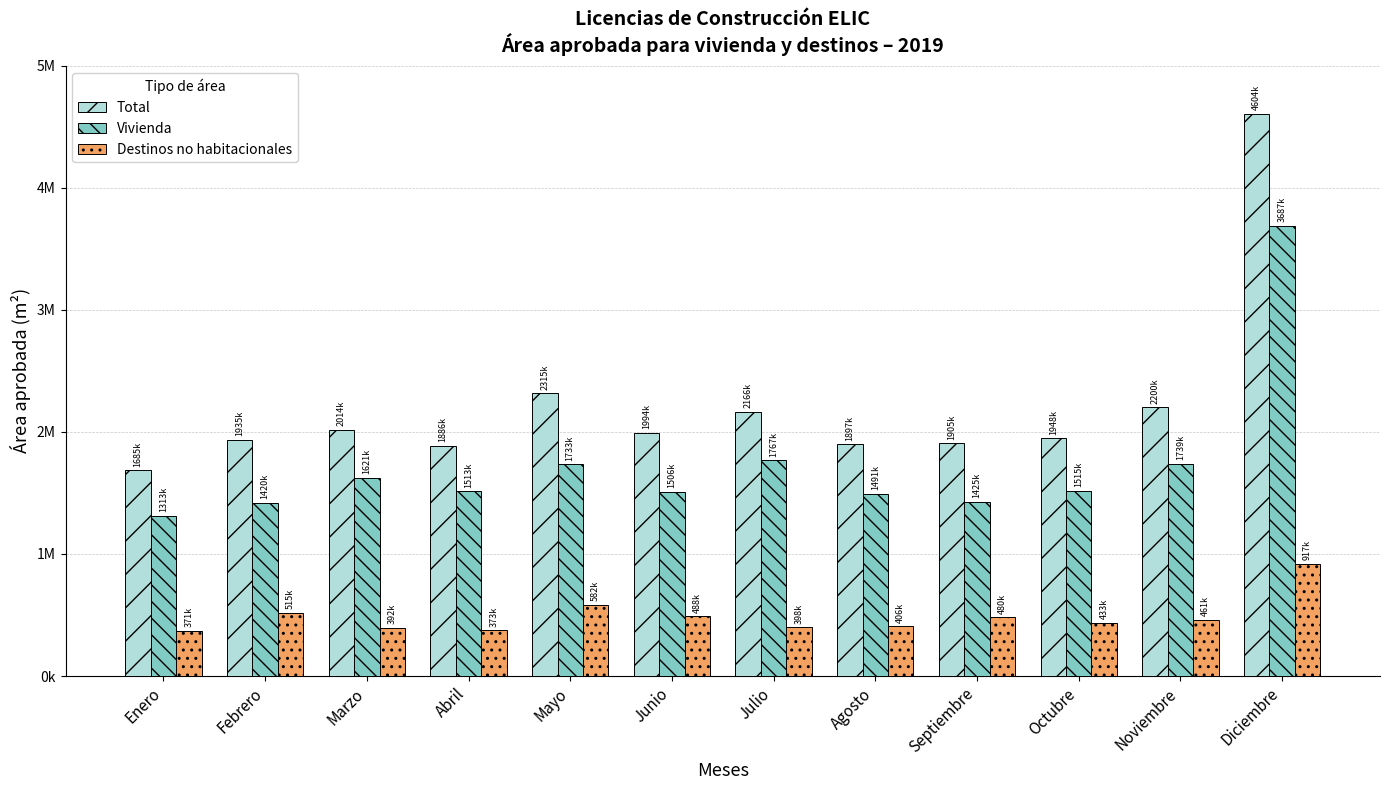

Which series has the largest range (max minus min)?

Total